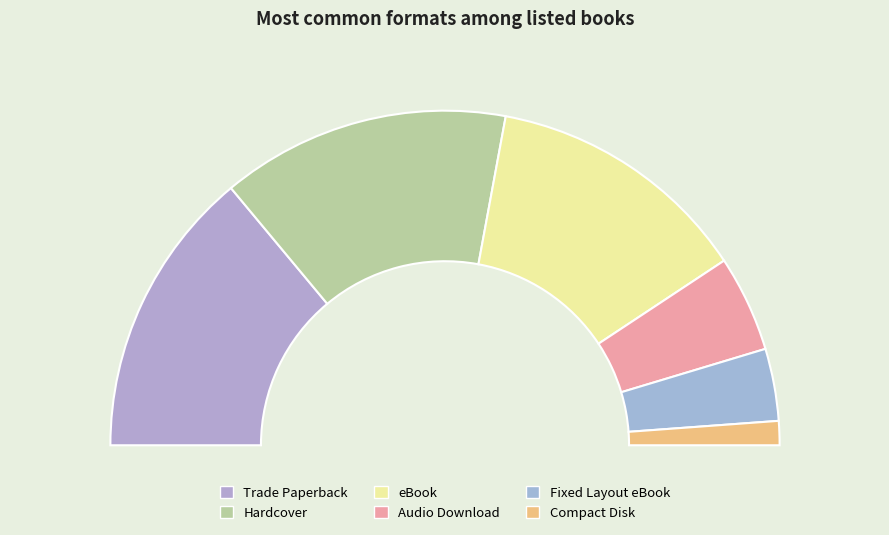

Which category has the smallest portion of the pie?

Compact Disk